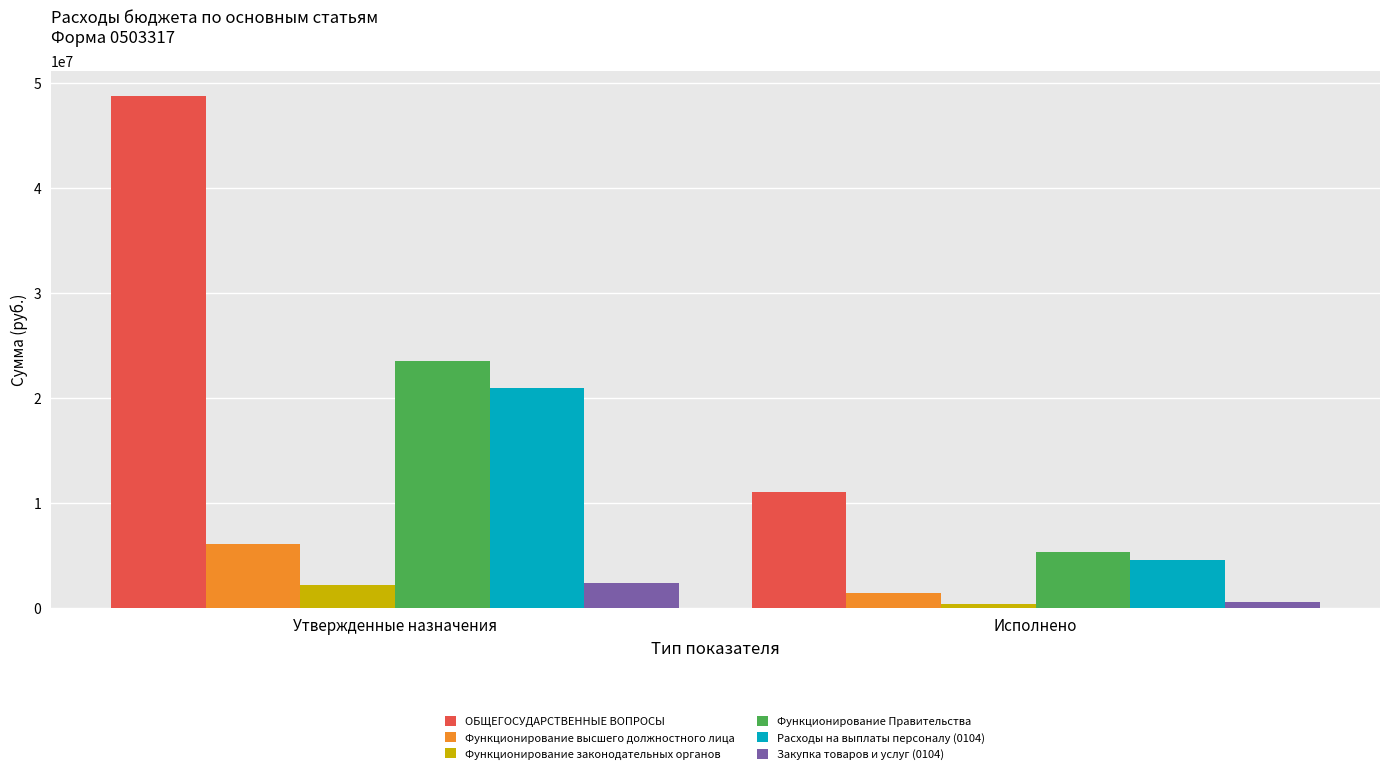

Which category has the highest value across all series?

Утвержденные назначения